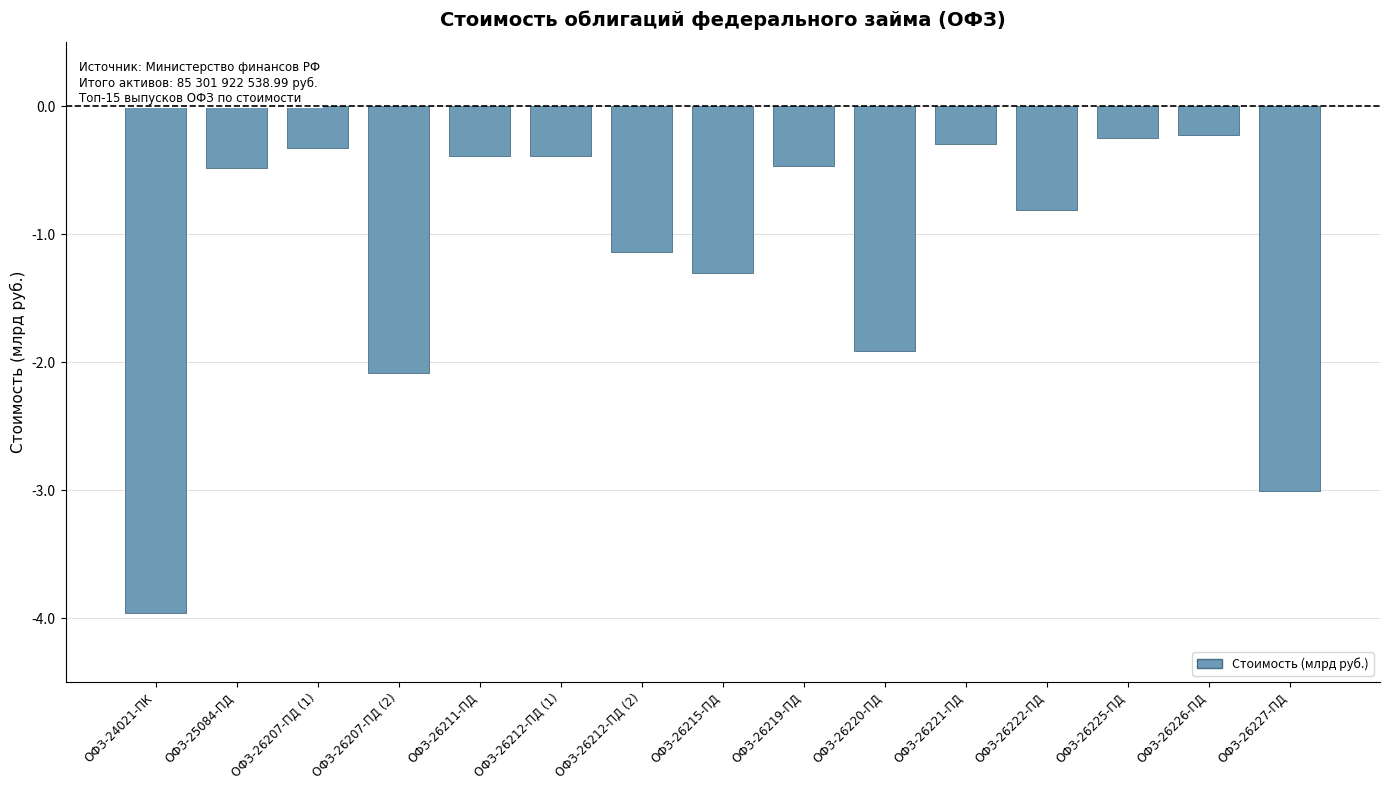

What is the greatest value displayed?

-228121540.4